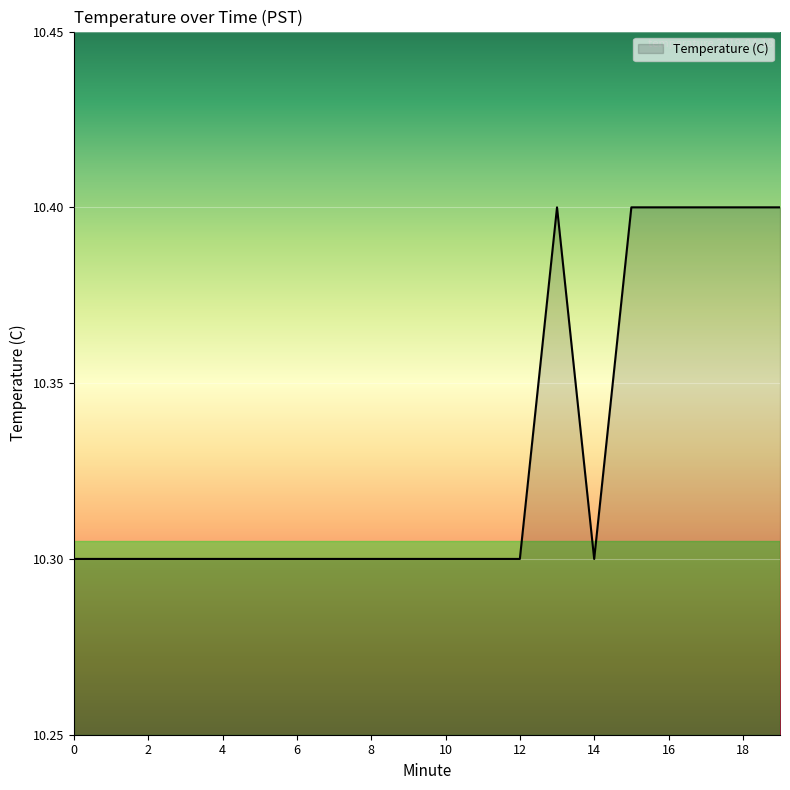

What is the smallest value displayed?

10.3